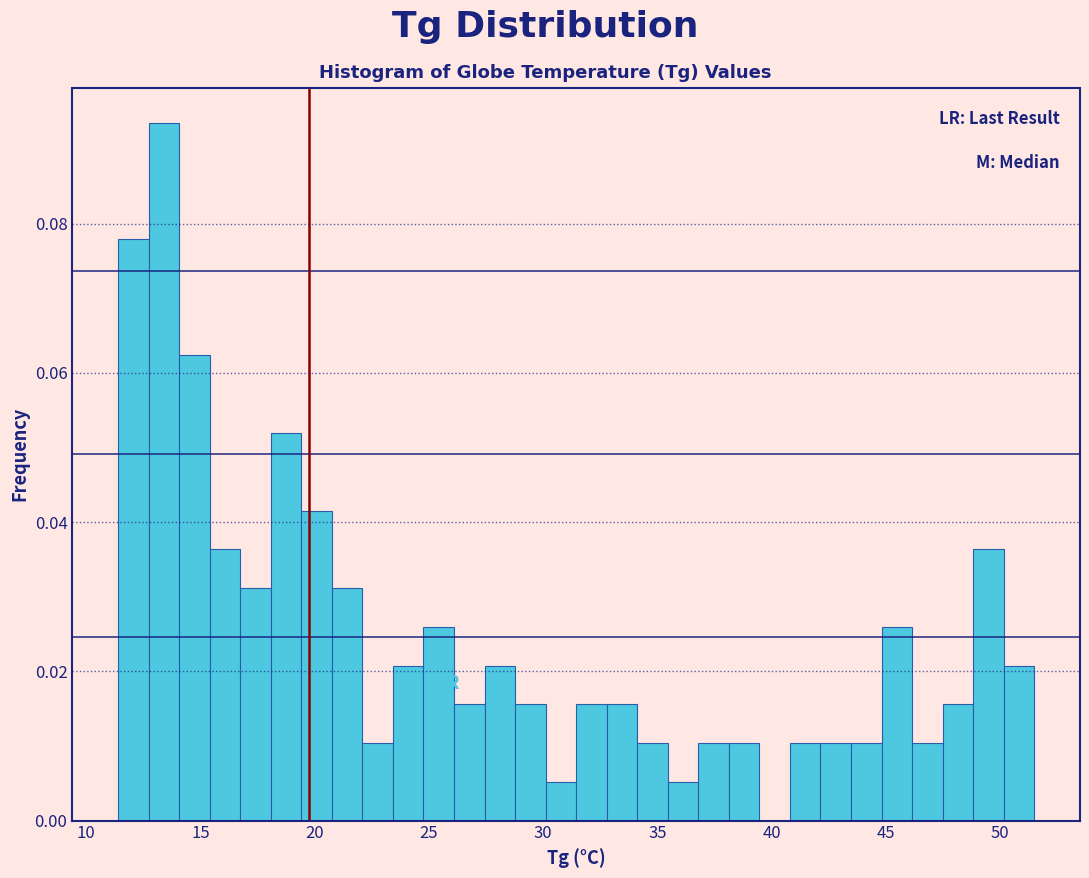

Around what value on the x-axis is the tallest bar? Give the approximate position of its centre, as read against the axis.

13.5